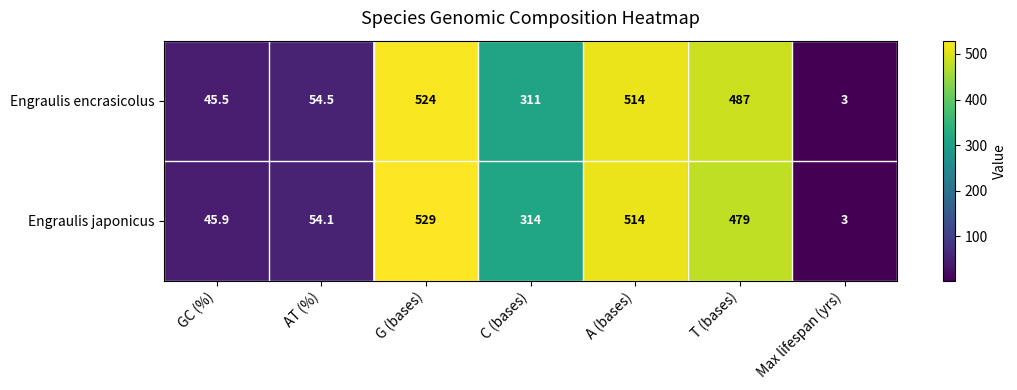

What is the total value across all series at T (bases)?

966.0